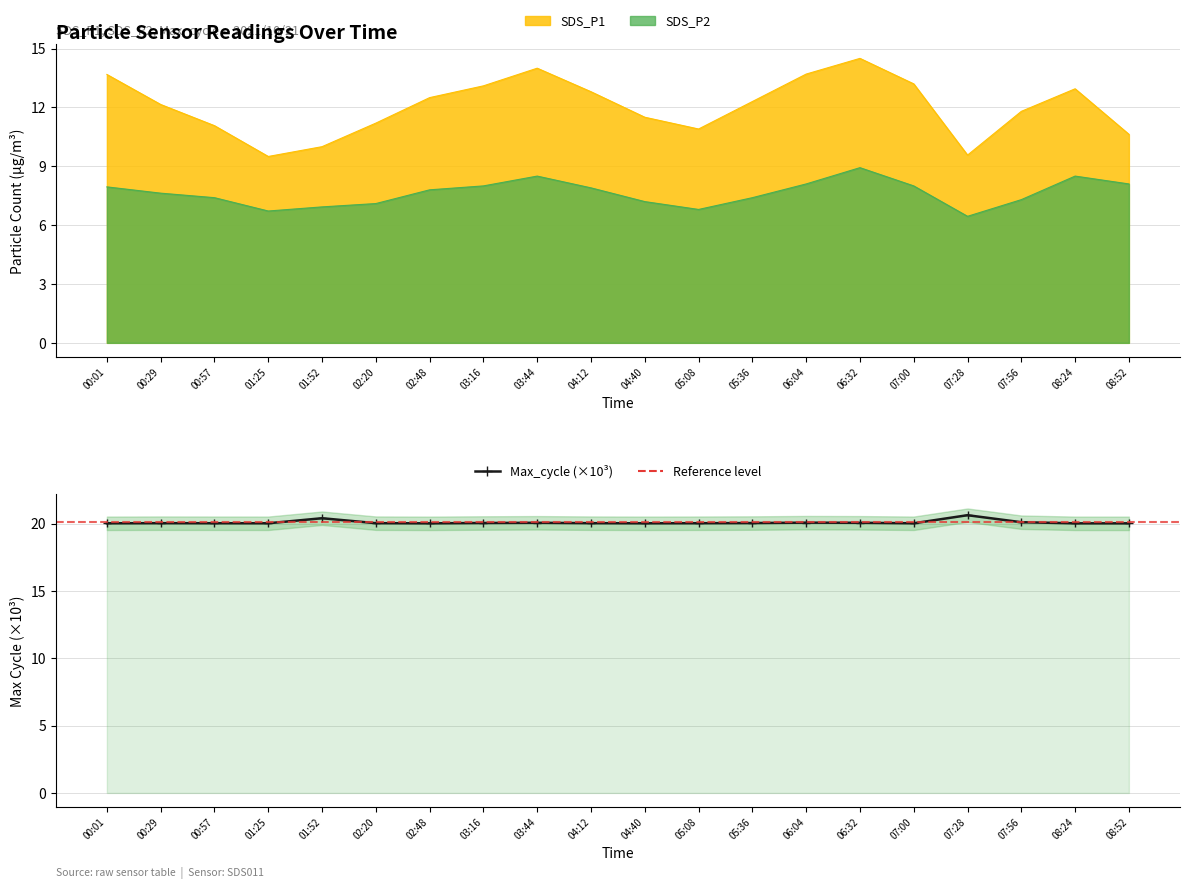

Which series has the largest range (max minus min)?

SDS_P1